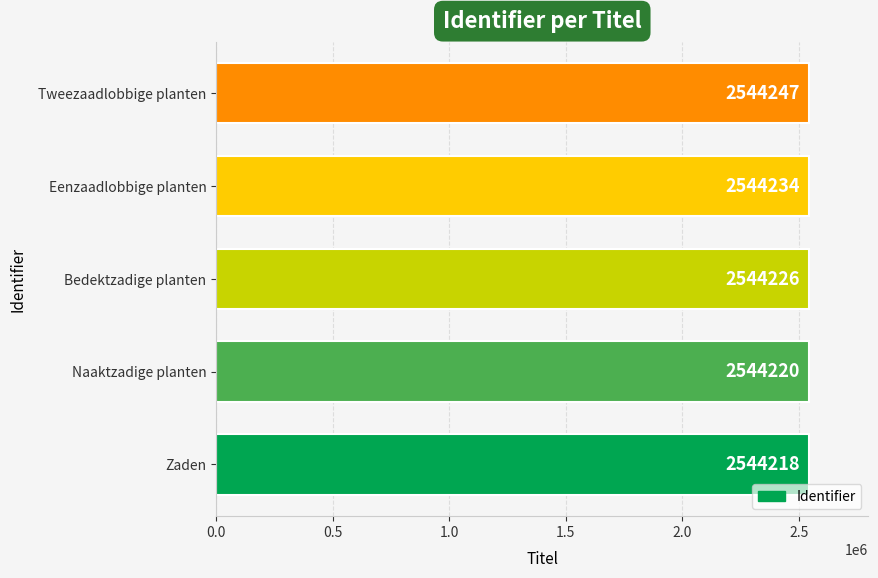

How many bars are there in total?

5